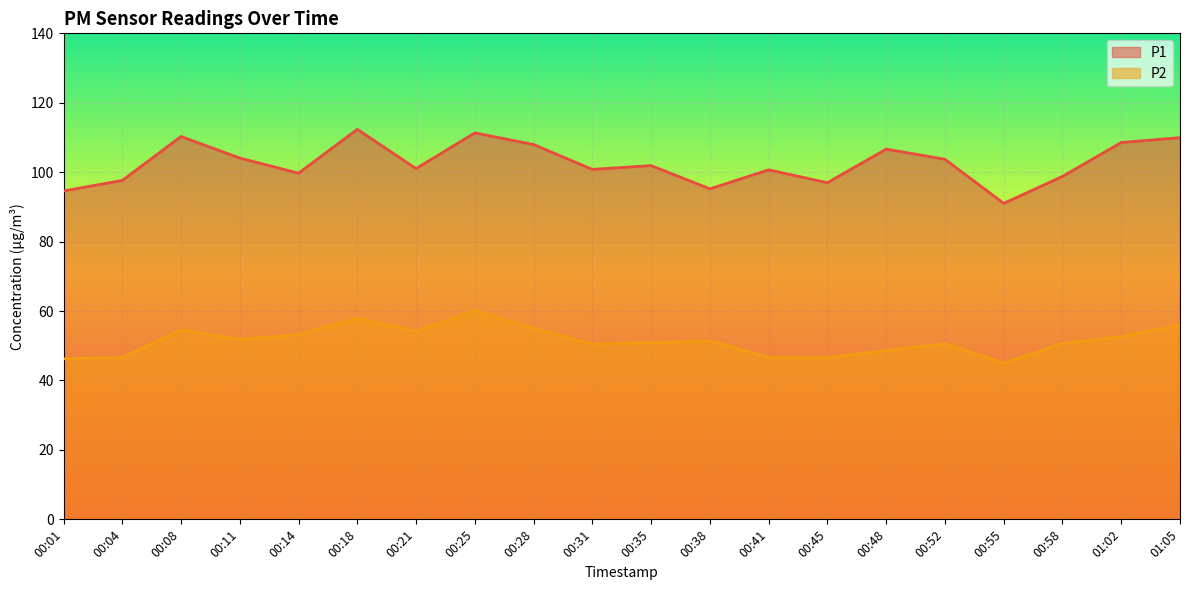

What is the sum of all P1 values?

2053.2